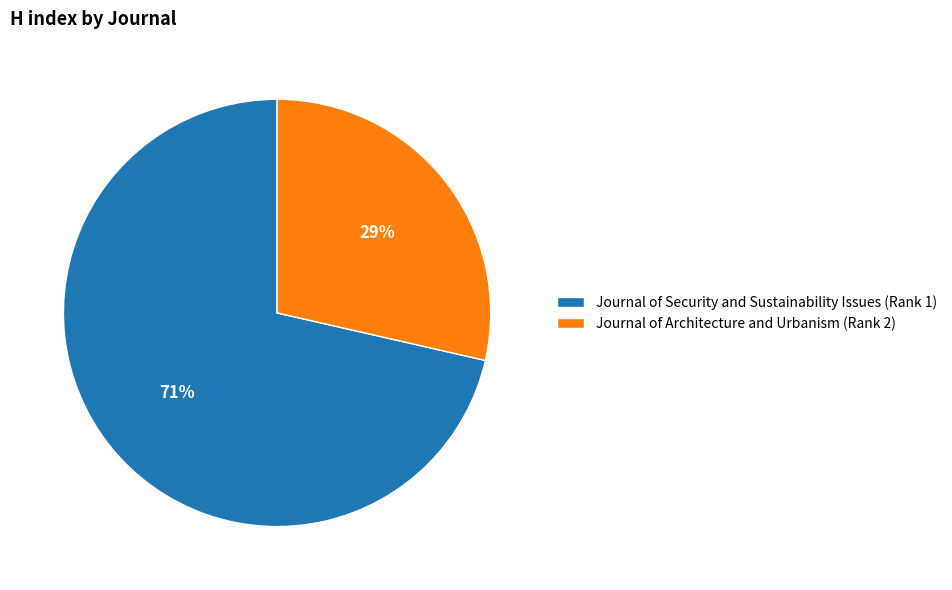

Do Journal of Architecture and Urbanism and Journal of Security and Sustainability Issues together represent more than half of the pie?

Yes